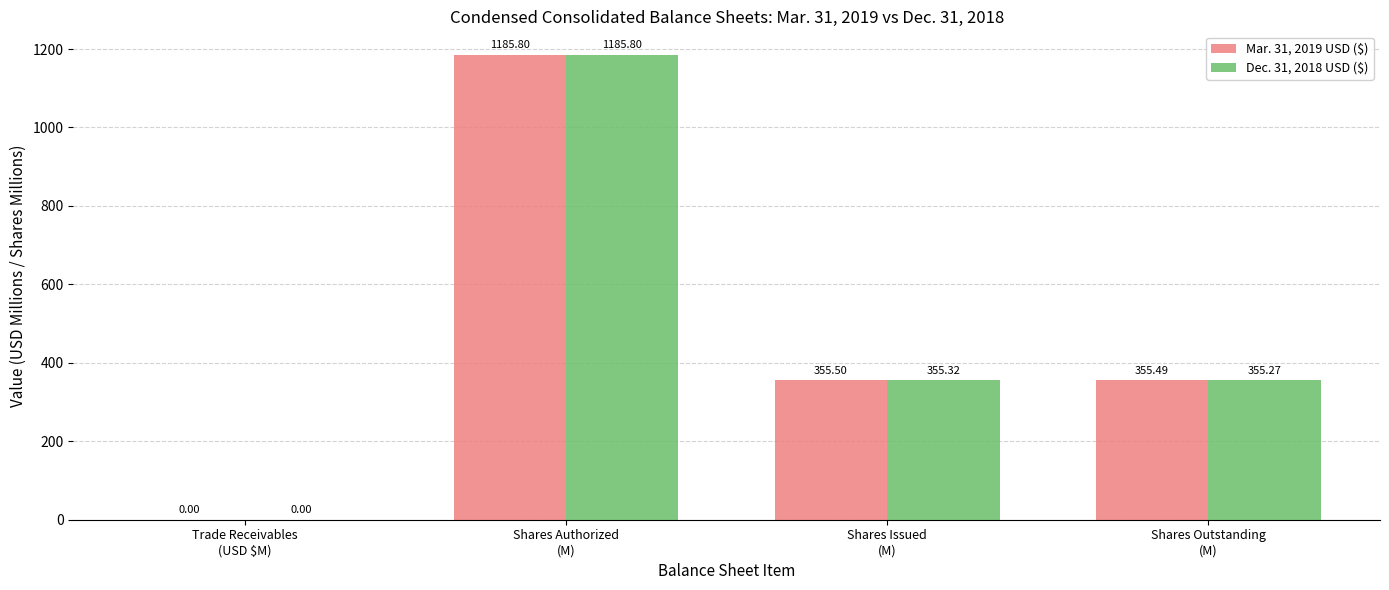

Is the value of Dec. 31, 2018 USD ($) at Shares Issued
(M) greater than the value of Mar. 31, 2019 USD ($) at Shares Outstanding
(M)?

No